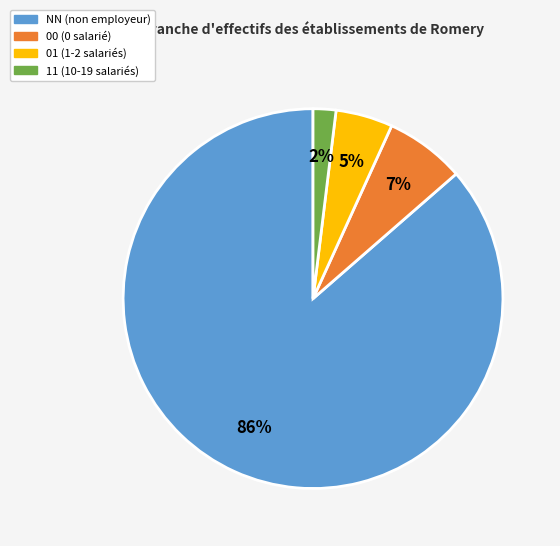

To the nearest percent, what portion does 11 represent?

2%